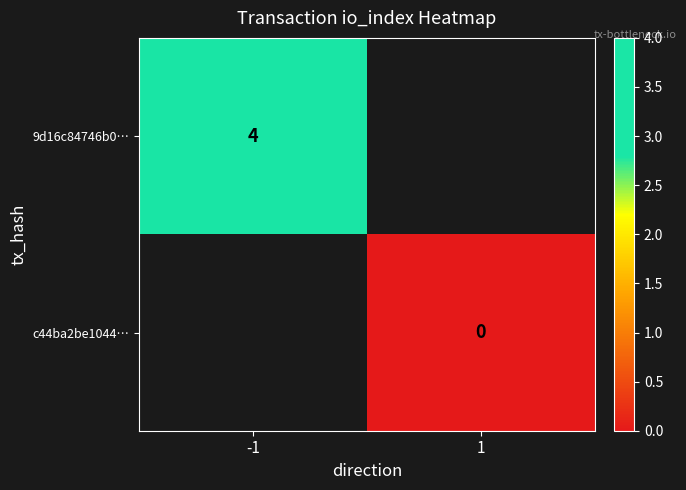

True or false: 9d16c84746b0… has a value of 4 at -1.

True